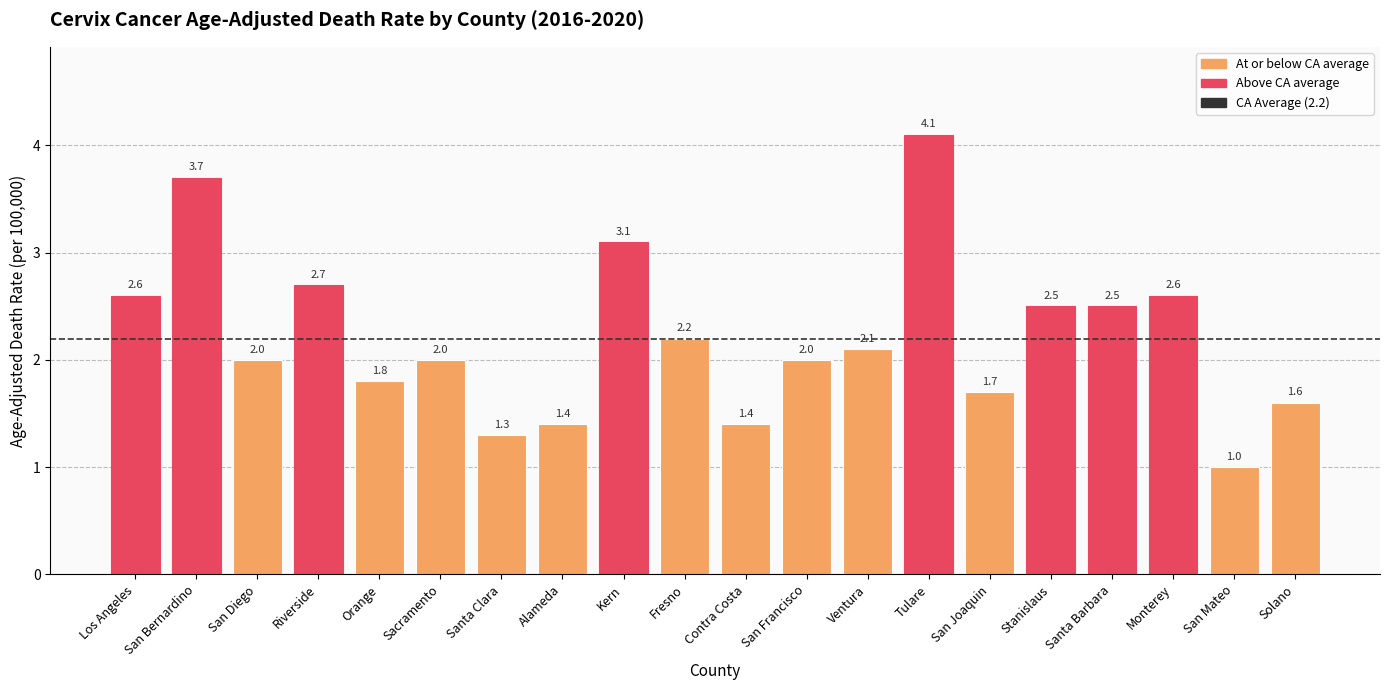

The chart shows a value of 0.9 at Los Angeles. True or false?

False